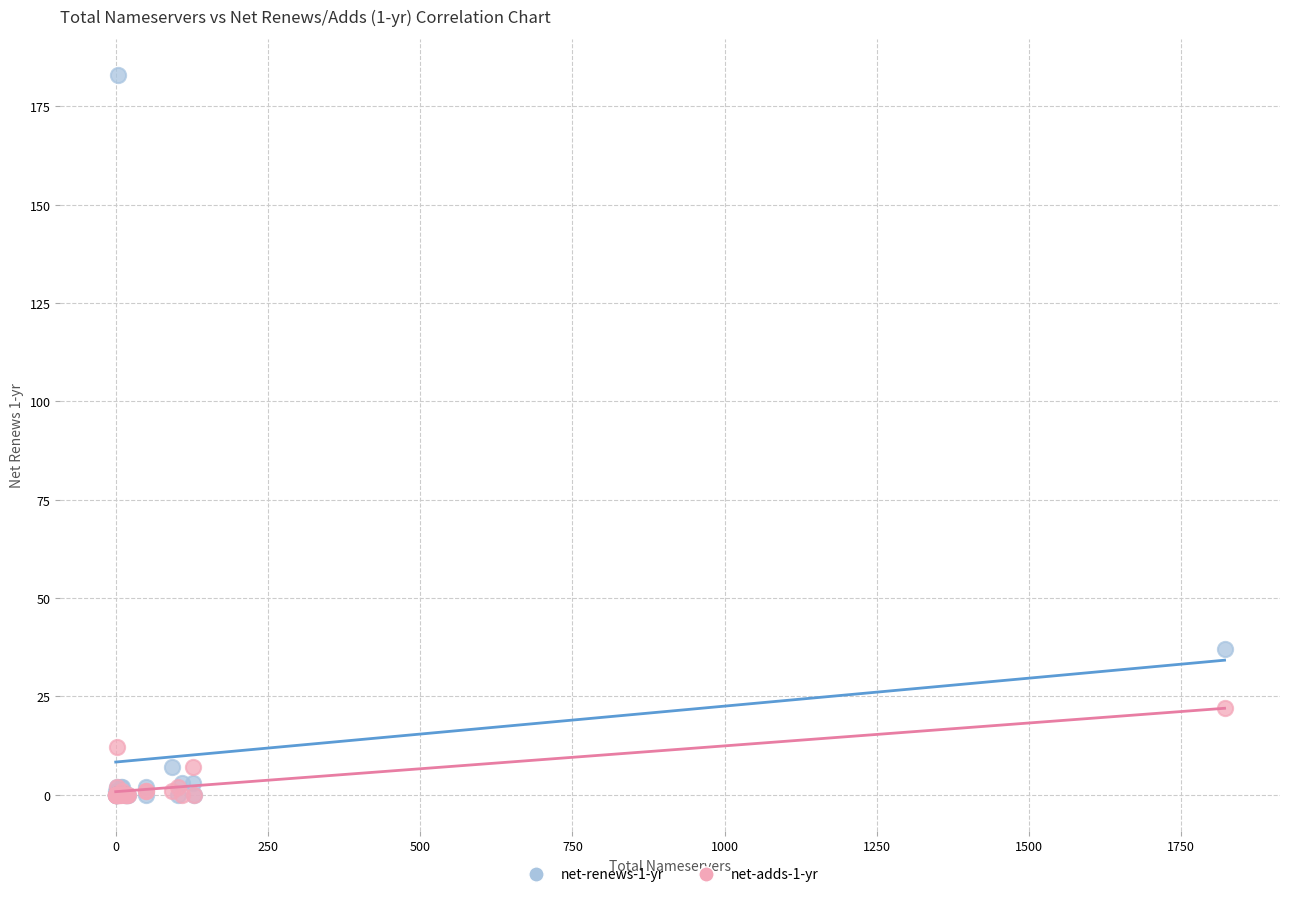

Across all series, what Y value is closest to 91?

37